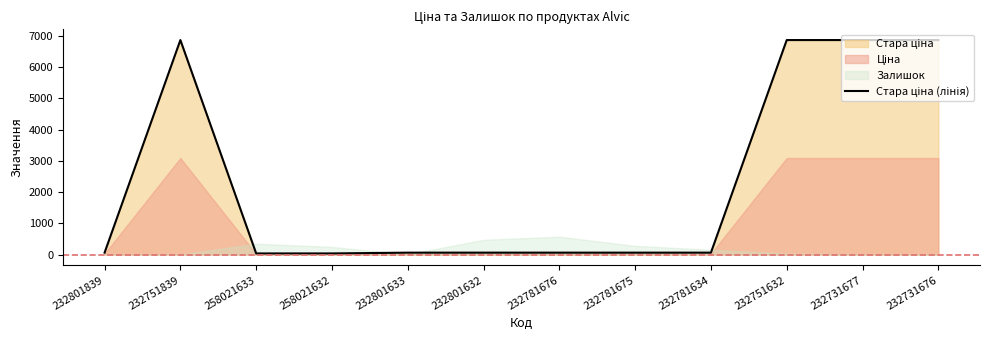

What position from the right is 232781675?

5